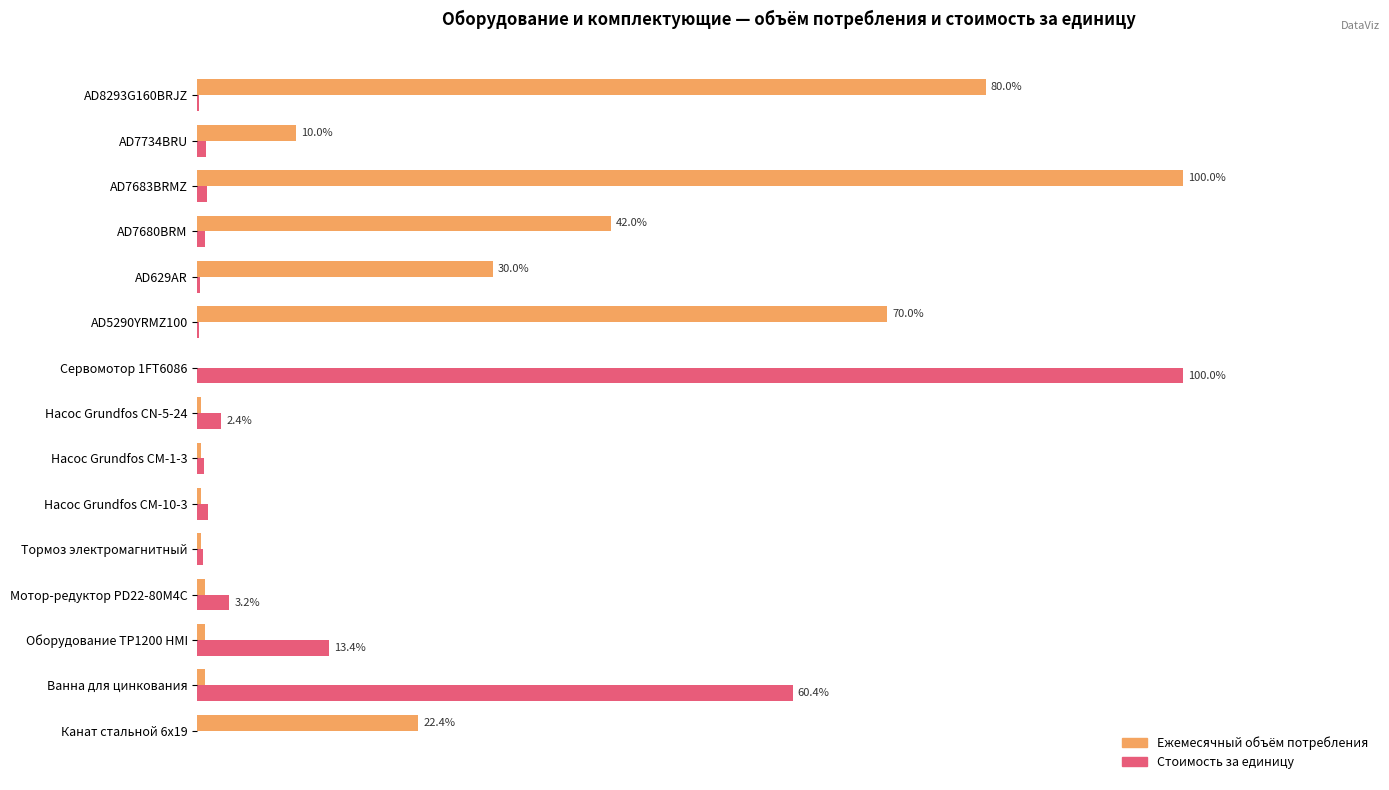

What is the maximum value for Стоимость за единицу?

100.0